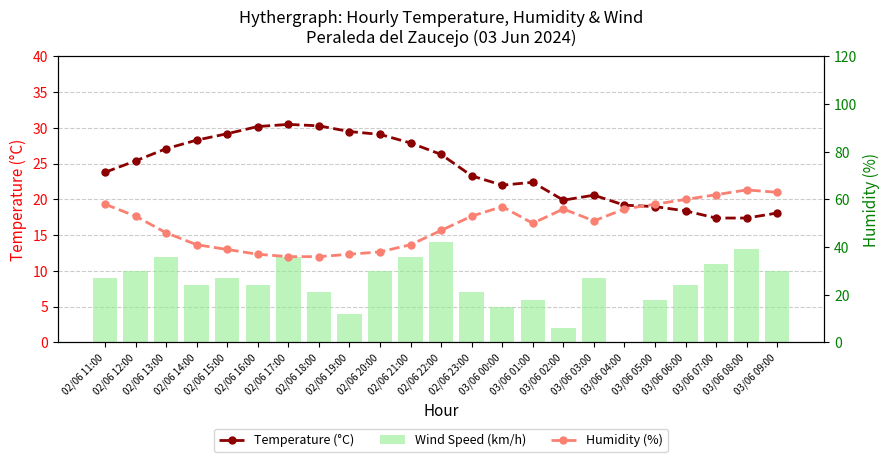

Reading left to right, what are all the values shown in this chart?

Temperature (°C): 02/06 11:00=23.8	02/06 12:00=25.4	02/06 13:00=27.1	02/06 14:00=28.3	02/06 15:00=29.2	02/06 16:00=30.2	02/06 17:00=30.5	02/06 18:00=30.3	02/06 19:00=29.5	02/06 20:00=29.1	02/06 21:00=27.9	02/06 22:00=26.3	02/06 23:00=23.3	03/06 00:00=22.0	03/06 01:00=22.4	03/06 02:00=19.9	03/06 03:00=20.6	03/06 04:00=19.2	03/06 05:00=19.0	03/06 06:00=18.4	03/06 07:00=17.4	03/06 08:00=17.4	03/06 09:00=18.1
Wind Speed (km/h): 02/06 11:00=9.0	02/06 12:00=10.0	02/06 13:00=12.0	02/06 14:00=8.0	02/06 15:00=9.0	02/06 16:00=8.0	02/06 17:00=12.0	02/06 18:00=7.0	02/06 19:00=4.0	02/06 20:00=10.0	02/06 21:00=12.0	02/06 22:00=14.0	02/06 23:00=7.0	03/06 00:00=5.0	03/06 01:00=6.0	03/06 02:00=2.0	03/06 03:00=9.0	03/06 04:00=0.0	03/06 05:00=6.0	03/06 06:00=8.0	03/06 07:00=11.0	03/06 08:00=13.0	03/06 09:00=10.0
Humidity (%): 02/06 11:00=58.0	02/06 12:00=53.0	02/06 13:00=46.0	02/06 14:00=41.0	02/06 15:00=39.0	02/06 16:00=37.0	02/06 17:00=36.0	02/06 18:00=36.0	02/06 19:00=37.0	02/06 20:00=38.0	02/06 21:00=41.0	02/06 22:00=47.0	02/06 23:00=53.0	03/06 00:00=57.0	03/06 01:00=50.0	03/06 02:00=56.0	03/06 03:00=51.0	03/06 04:00=56.0	03/06 05:00=58.0	03/06 06:00=60.0	03/06 07:00=62.0	03/06 08:00=64.0	03/06 09:00=63.0